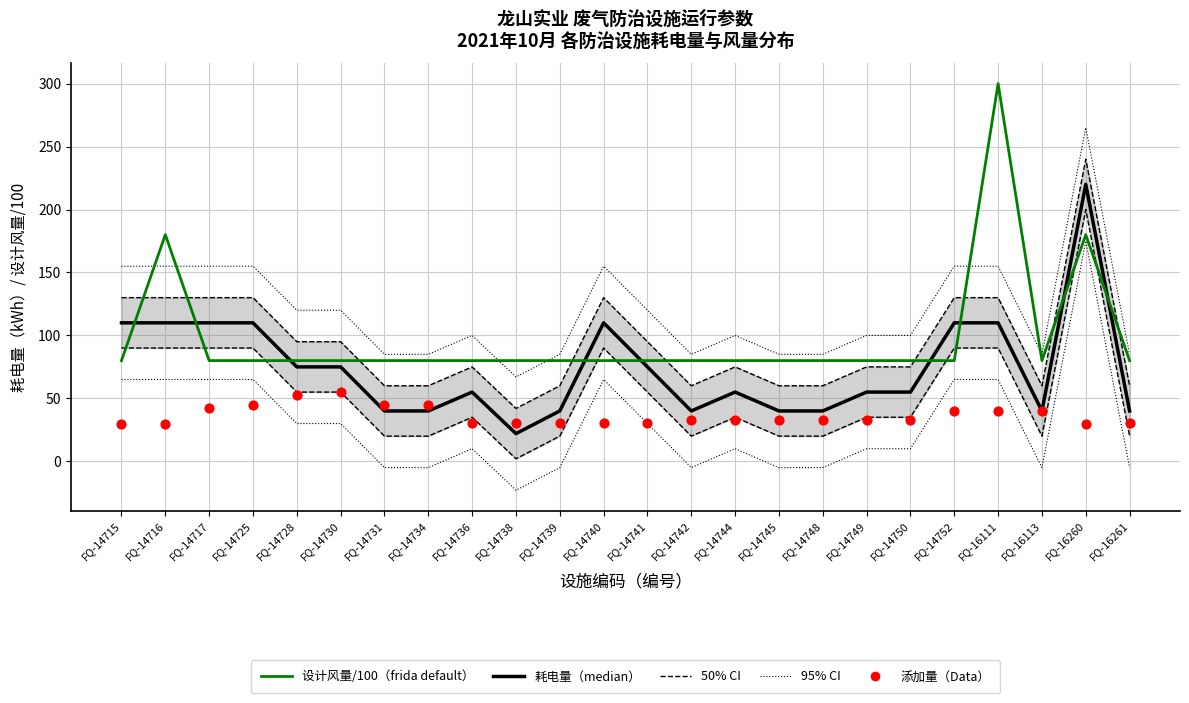

At which category is the sum across all series the highest?

FQ-16260